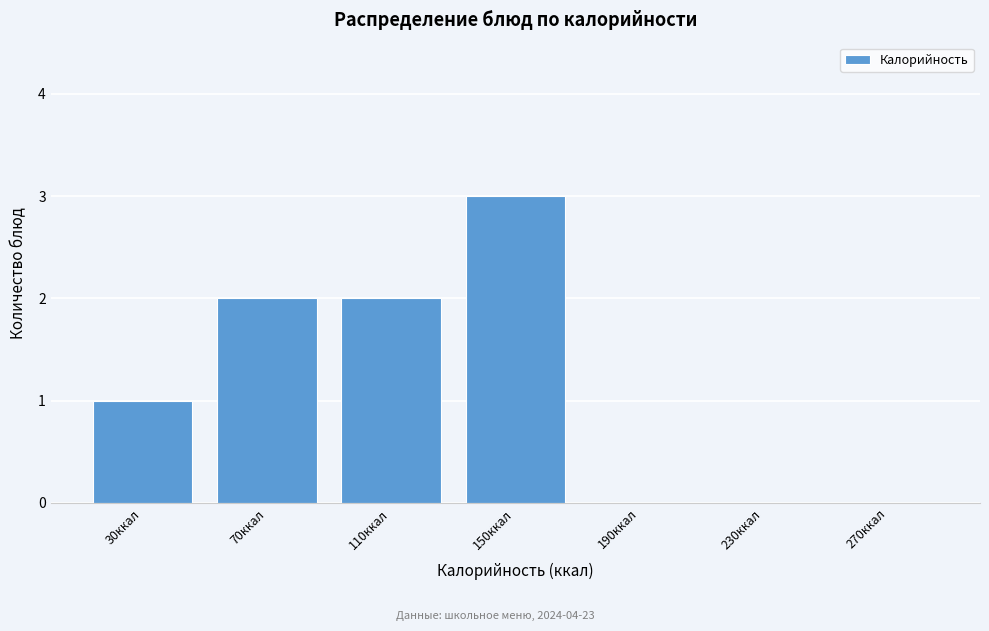

Reading right to left, what are all the values shown in this chart?

270ккал=0	230ккал=0	190ккал=0	150ккал=3	110ккал=2	70ккал=2	30ккал=1